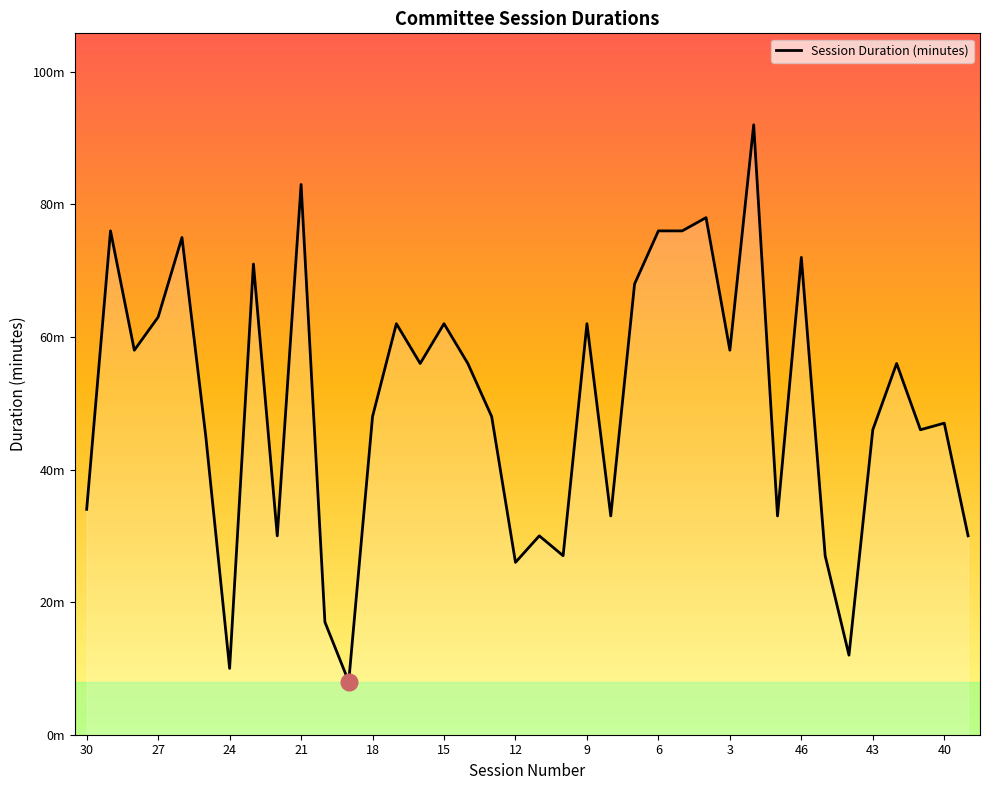

Does the chart have visible grid lines?

No